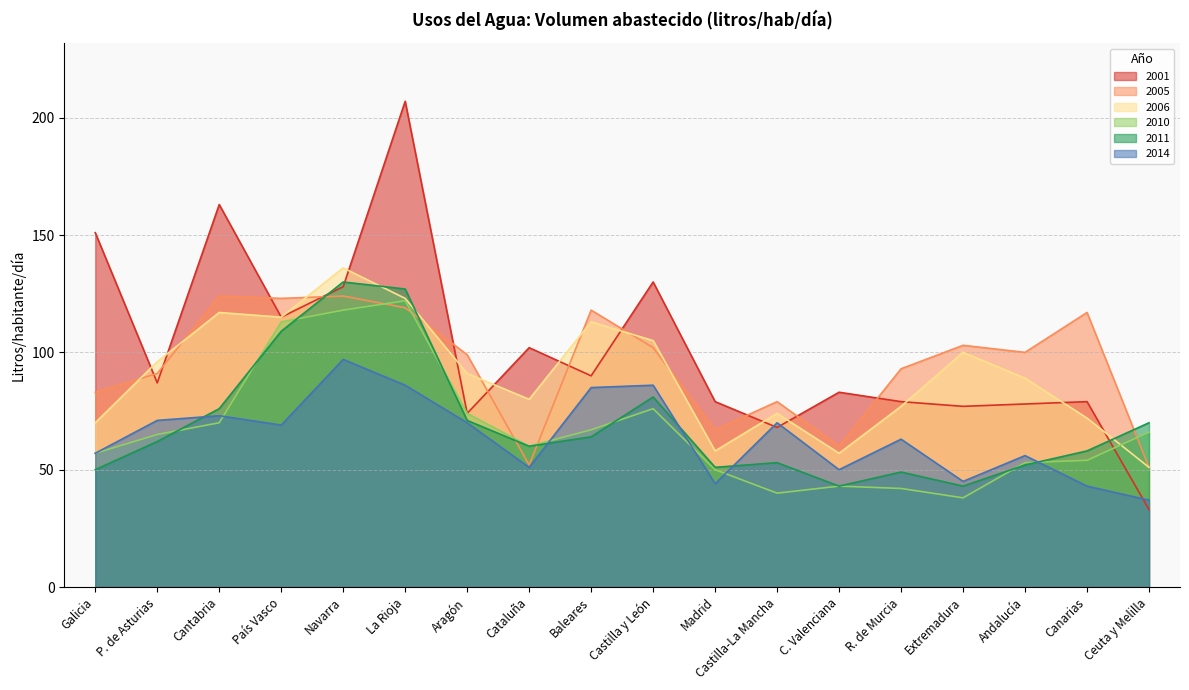

The 2006 series shows 74 at Baleares. True or false?

False